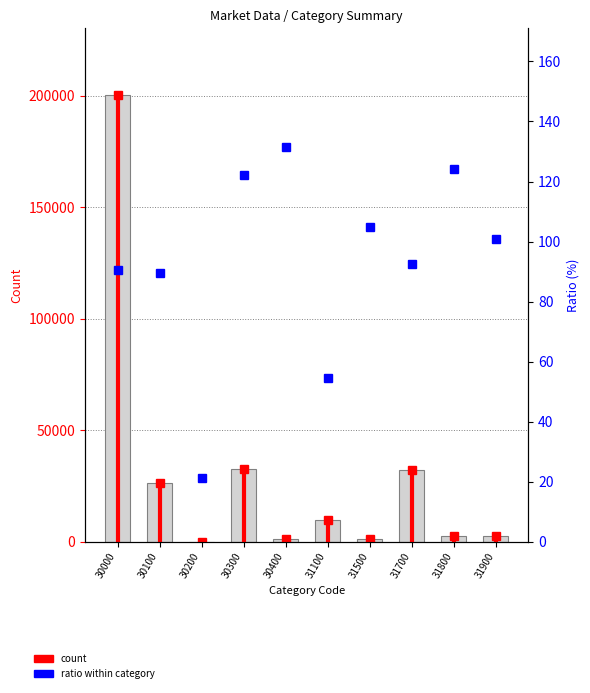

What is the value of the ratio (%) bar at the 9th from the left?

124.2